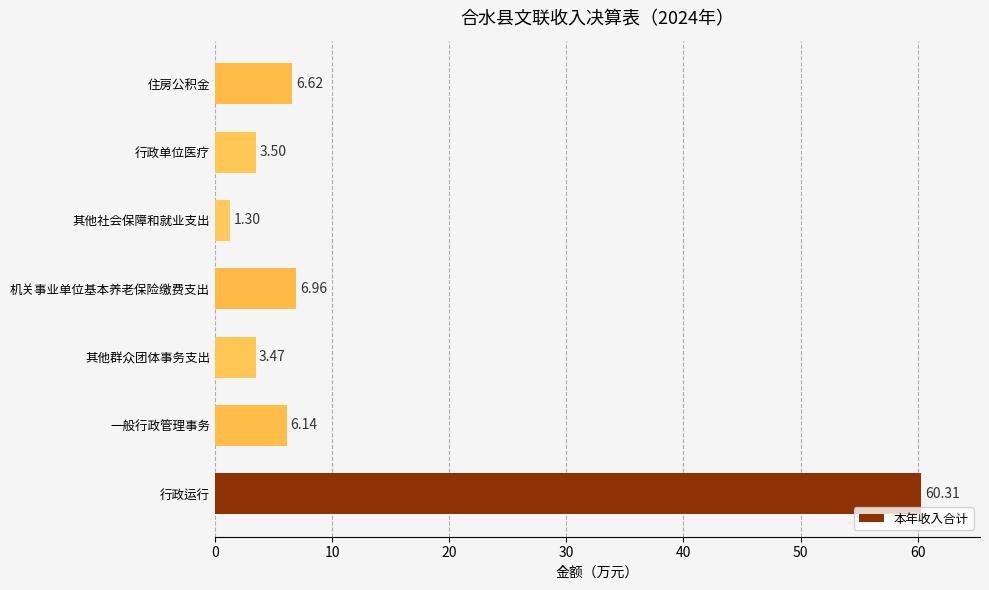

Which label corresponds to the smallest value in the chart?

其他社会保障和就业支出